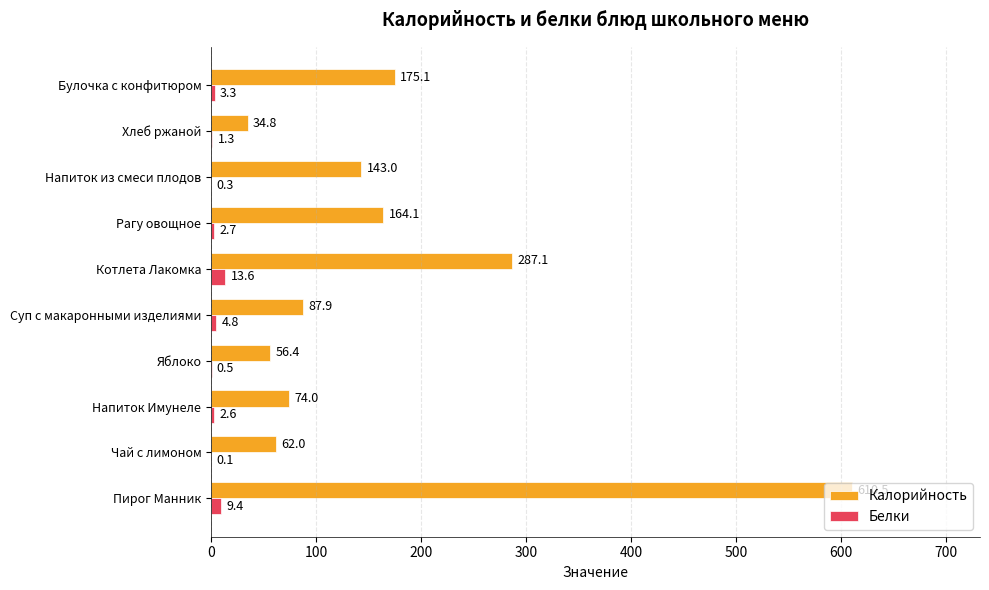

What is the maximum value for Калорийность?

610.5